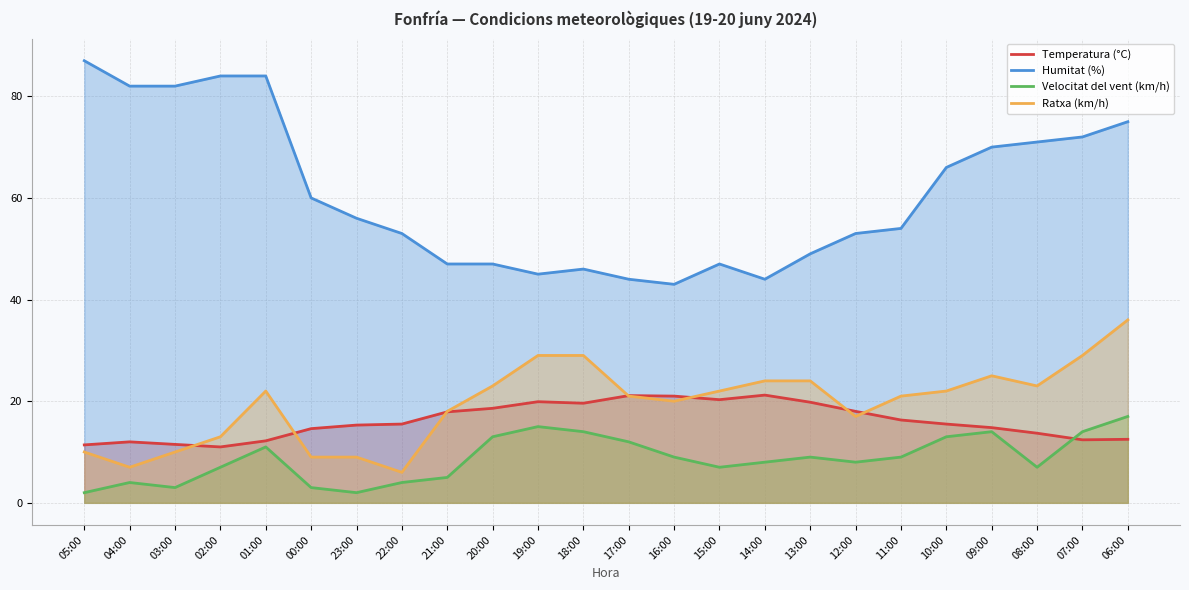

How many lines are shown in the chart?

4